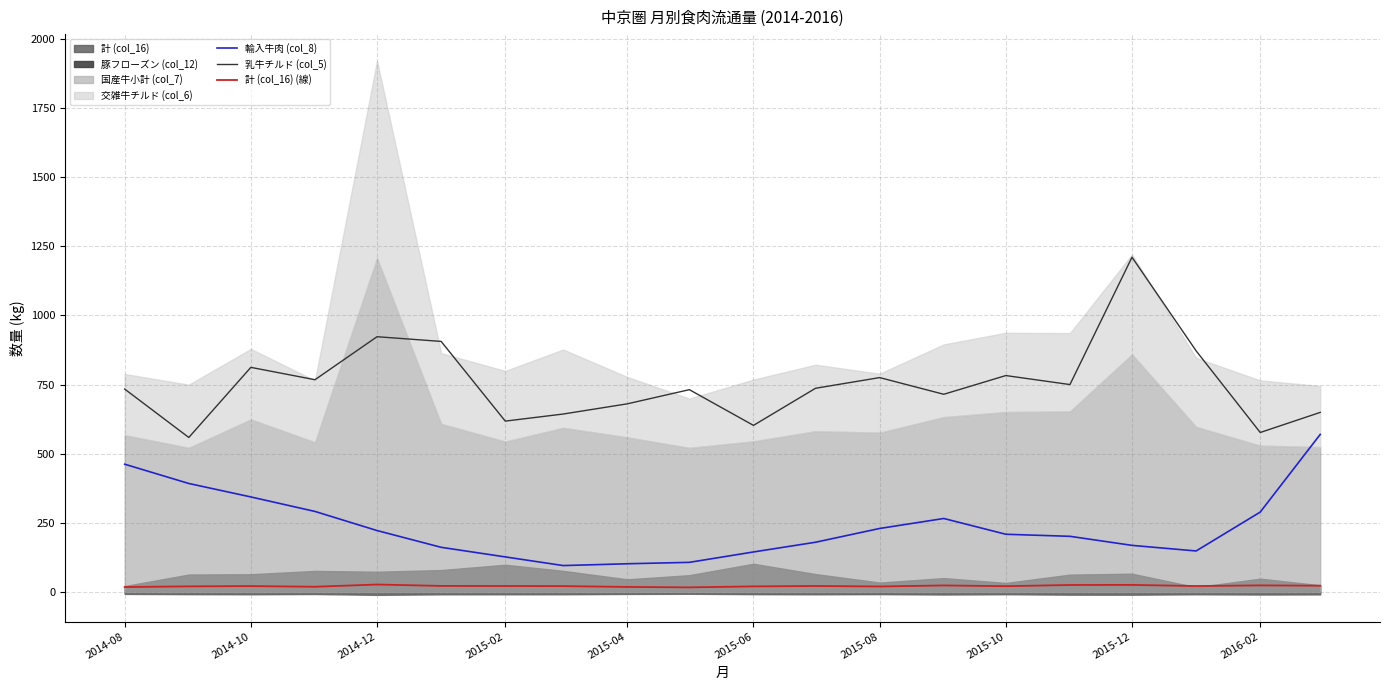

True or false: 計 (col_16) (線) and 輸入牛肉 (col_8) intersect in this chart.

False